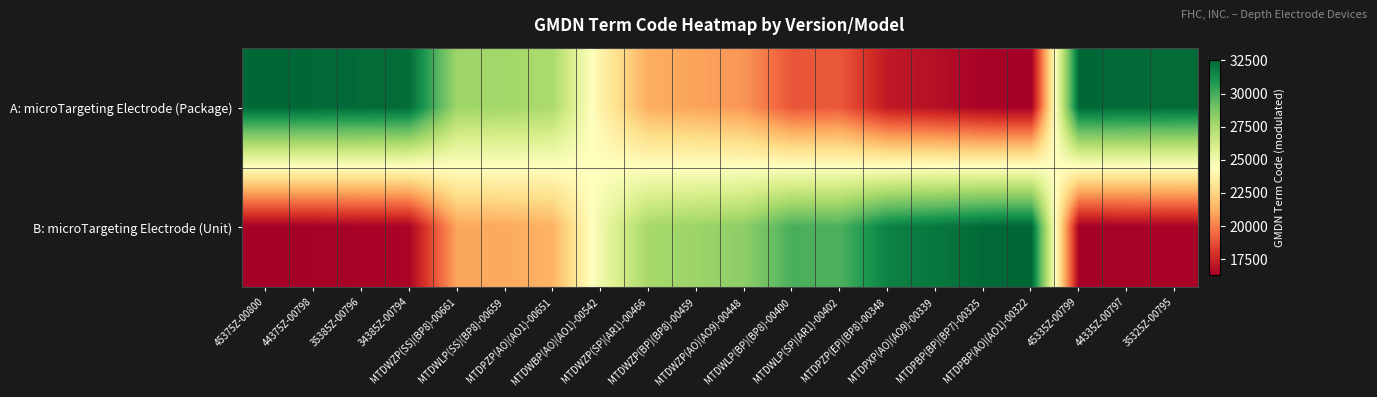

Rank the series by their maximum value, from highest to lowest.

B: microTargeting Electrode (Unit), A: microTargeting Electrode (Package)